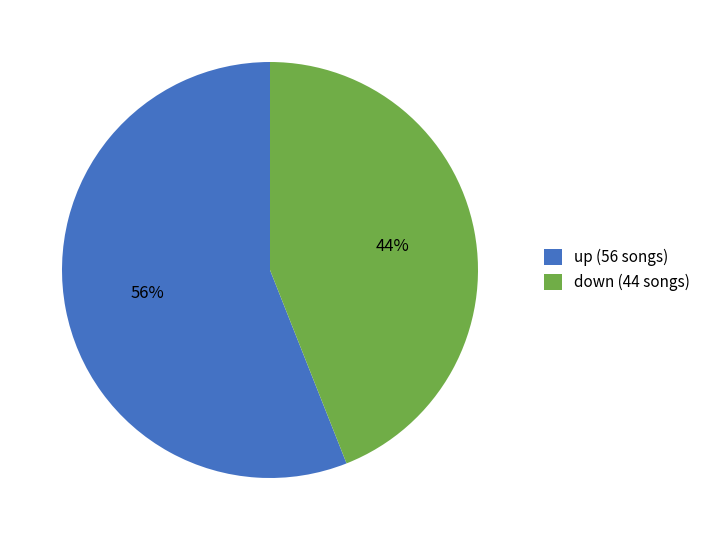

Does down represent more than half of the total?

No